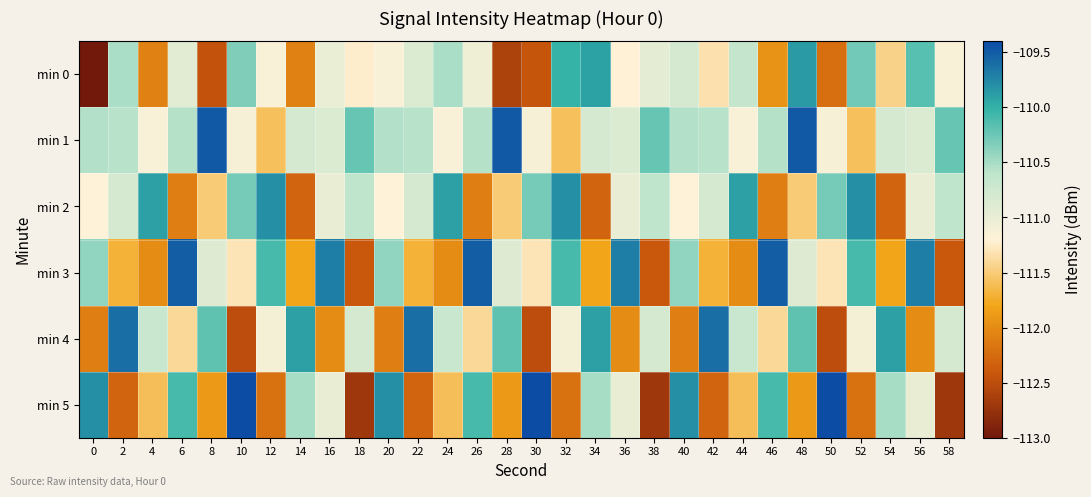

What is the total value across all series at 46?

-665.6